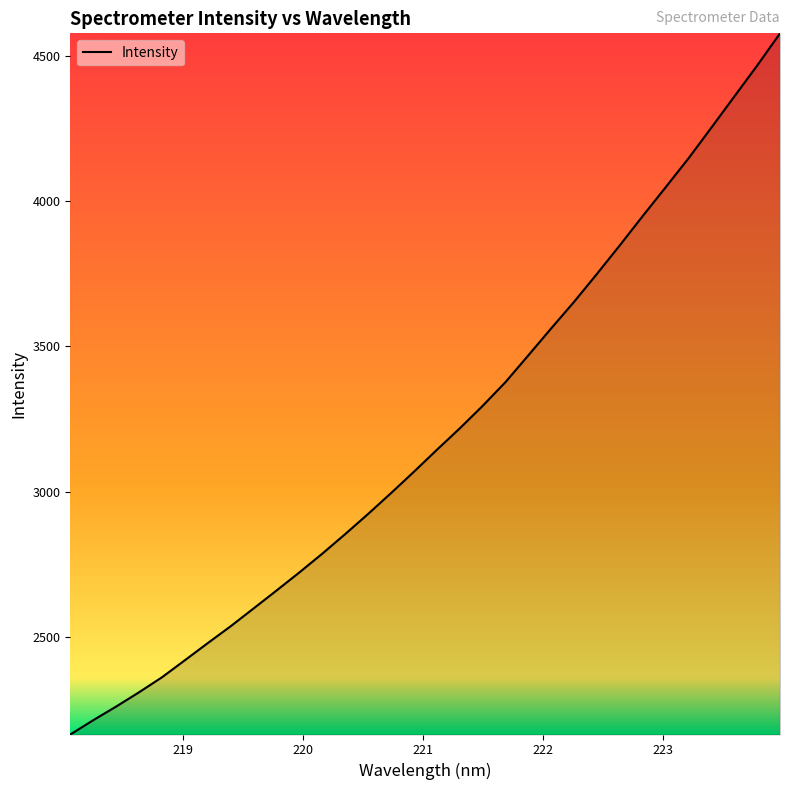

What is the difference between the second highest and minimum values?

2302.4